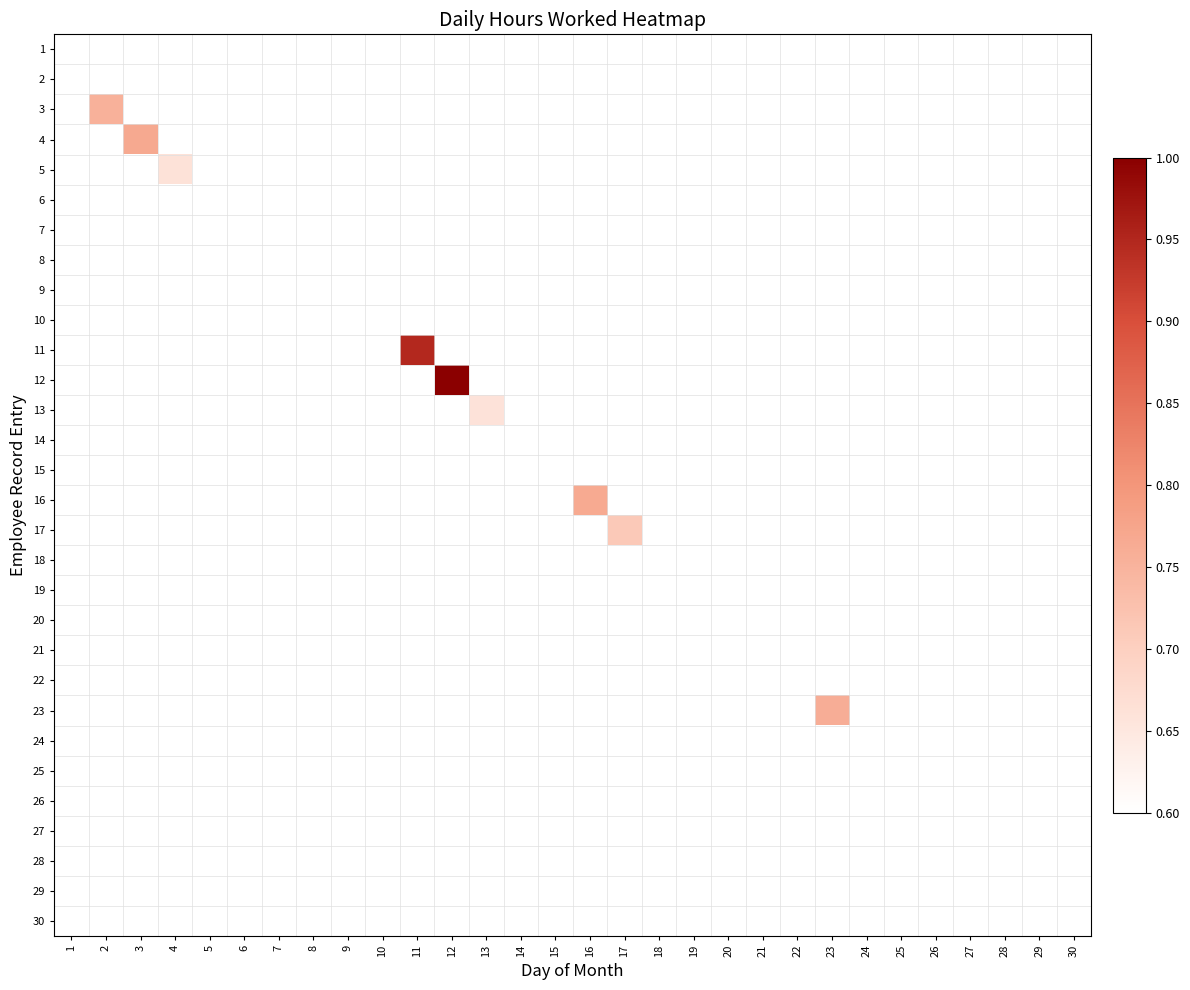

At which category does the chart reach its peak across all series?

12